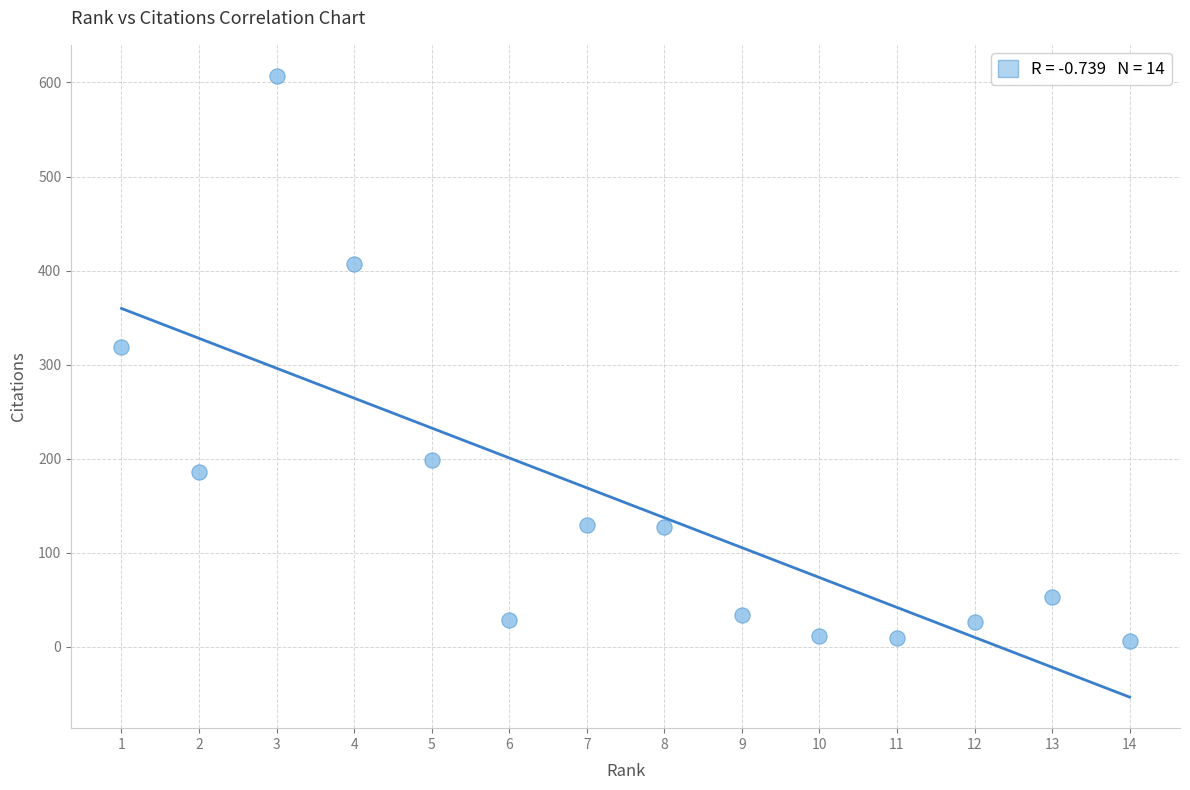

What Y value in the scatter plot is closest to 306?

319